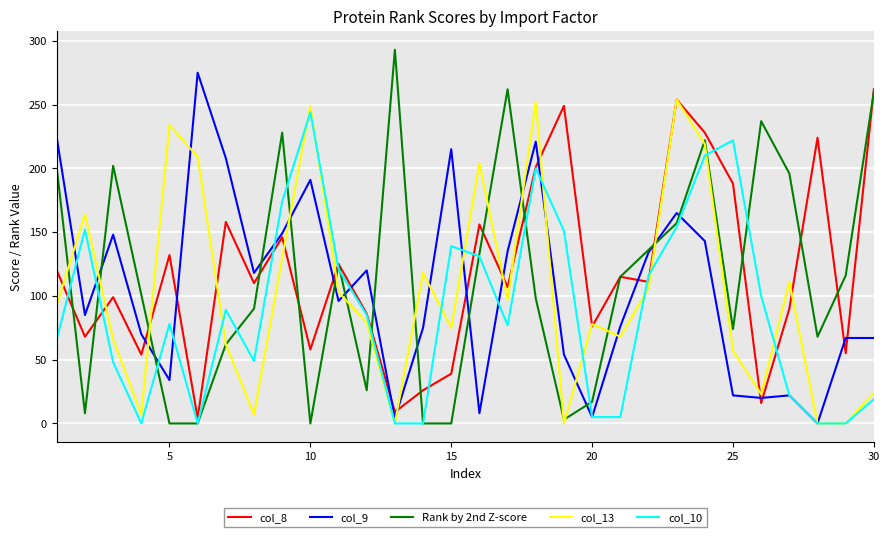

Which series has the largest range (max minus min)?

Rank by 2nd Z-score